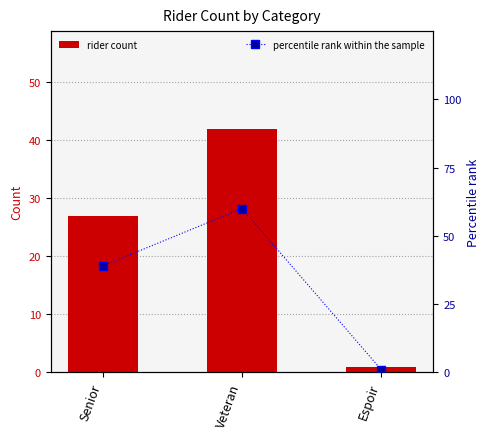

Count the number of categories in the chart.

3